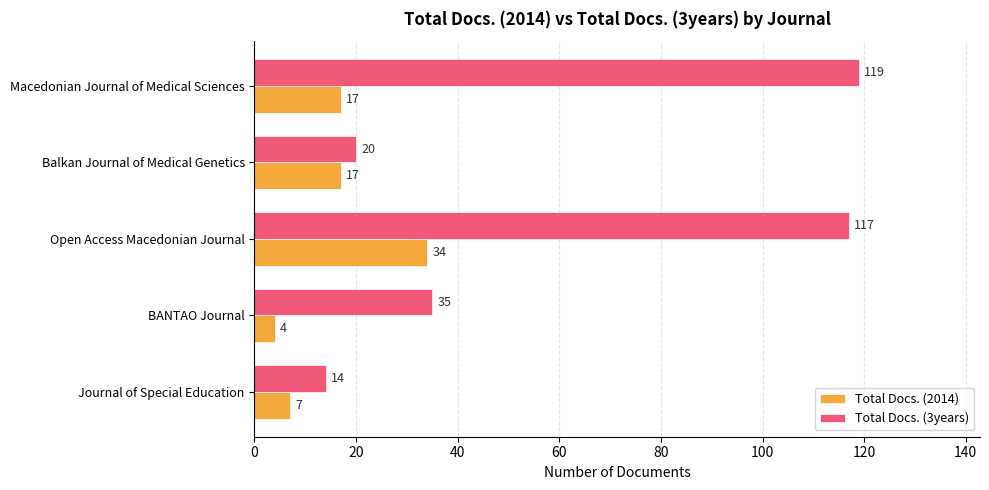

Which series has the largest range (max minus min)?

Total Docs. (3years)